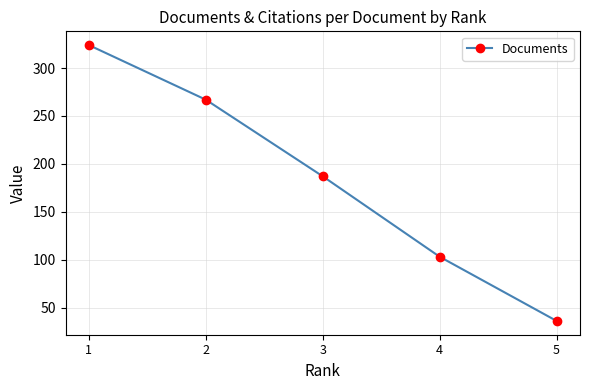

True or false: there are more than 2 points higher than both neighbors.

False